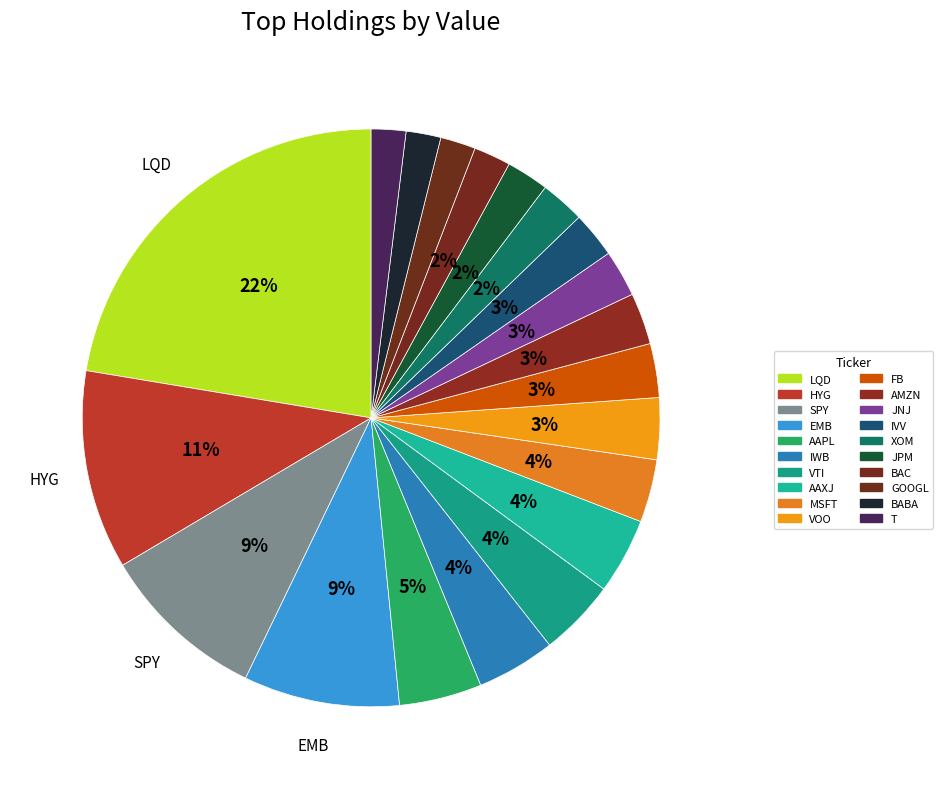

Is IWB the majority of the pie?

No